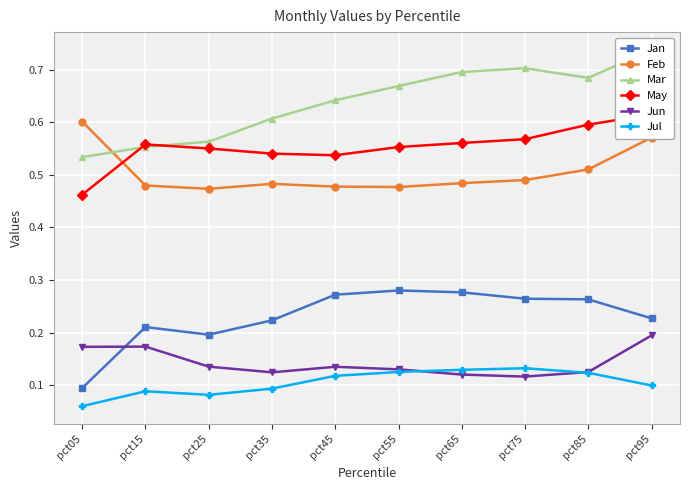

What is the value of the Mar point at the 2nd from the left?

0.6